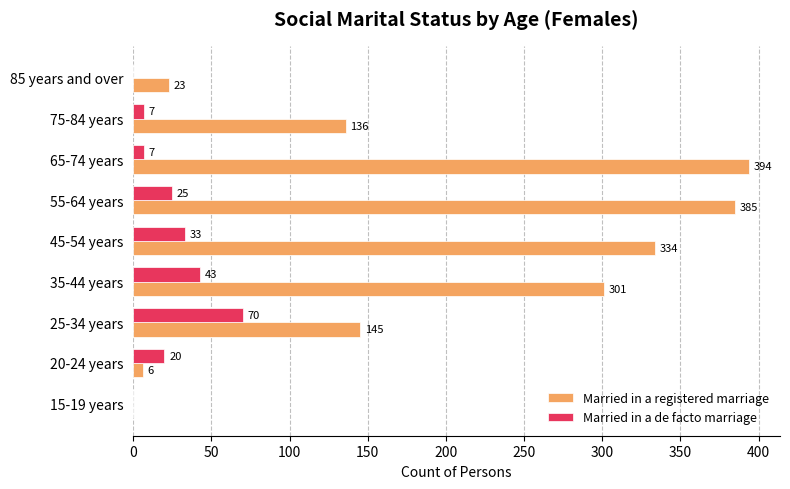

The value of Married in a registered marriage at 65-74 years is 394. True or false?

True